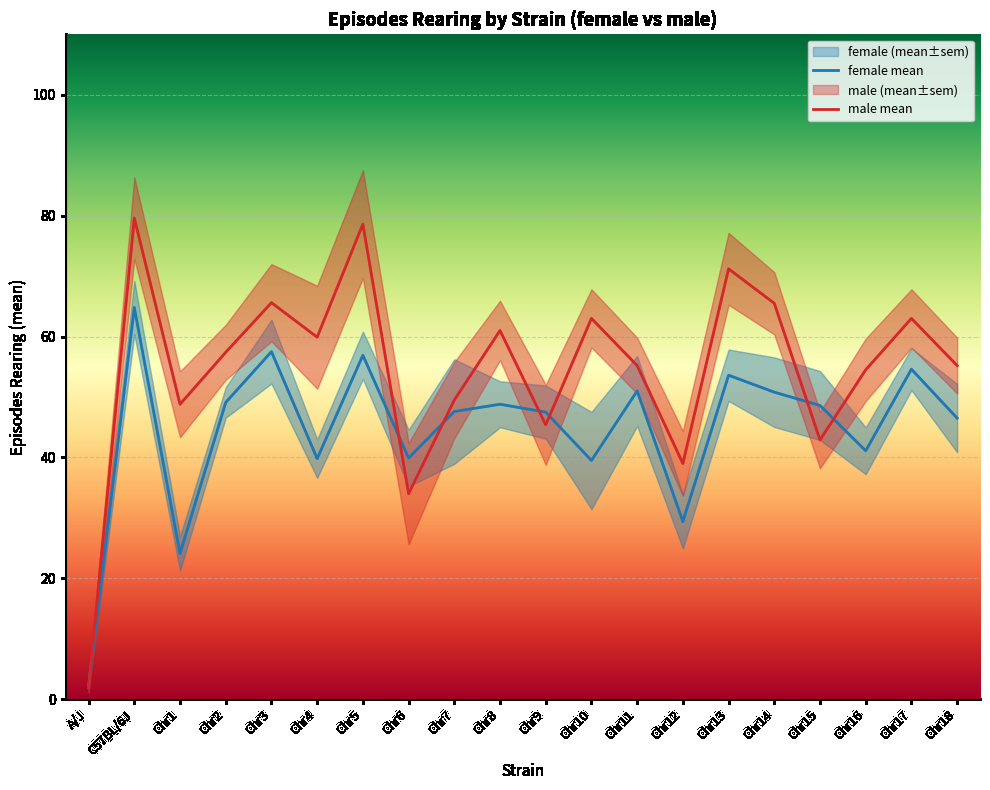

Which series ends up on top after the final intersection of female mean and male mean?

male mean